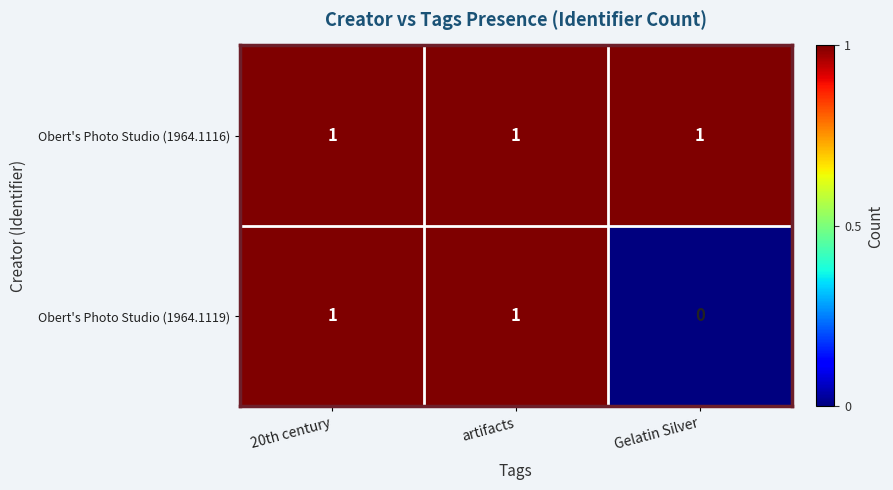

Count the number of data series in this chart.

2